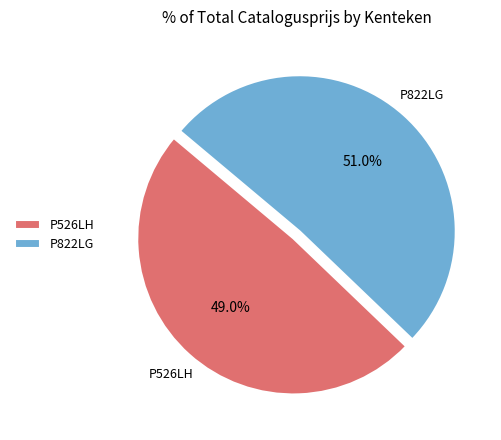

To the nearest percent, what is the difference between the largest and smallest slice percentages?

2%